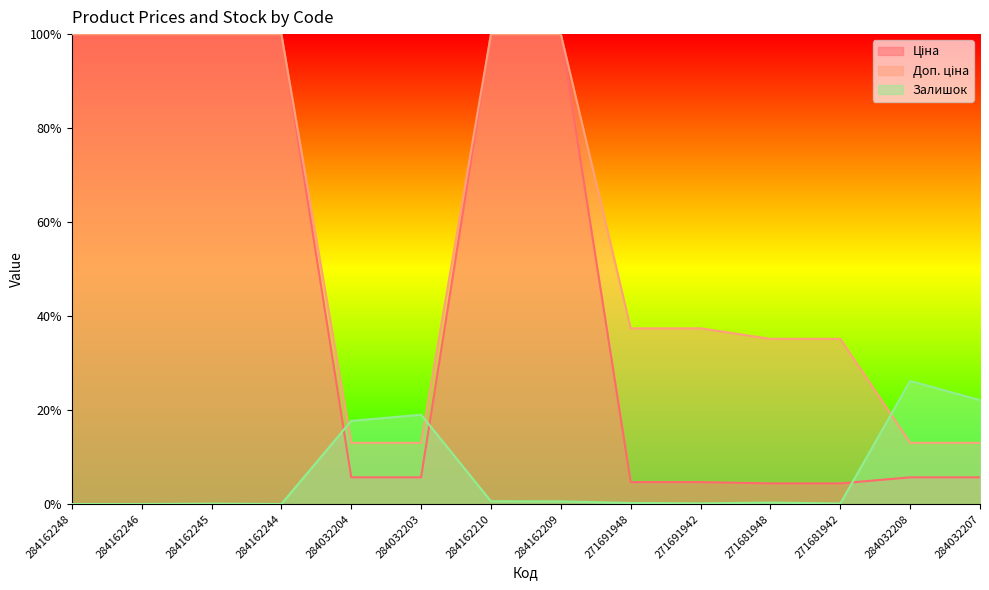

The value of Ціна at 284162245 is 1.0. True or false?

True